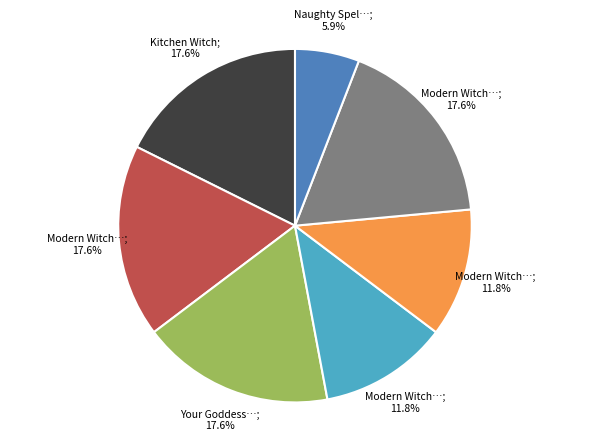

Is there any slice that represents more than half of the pie?

No